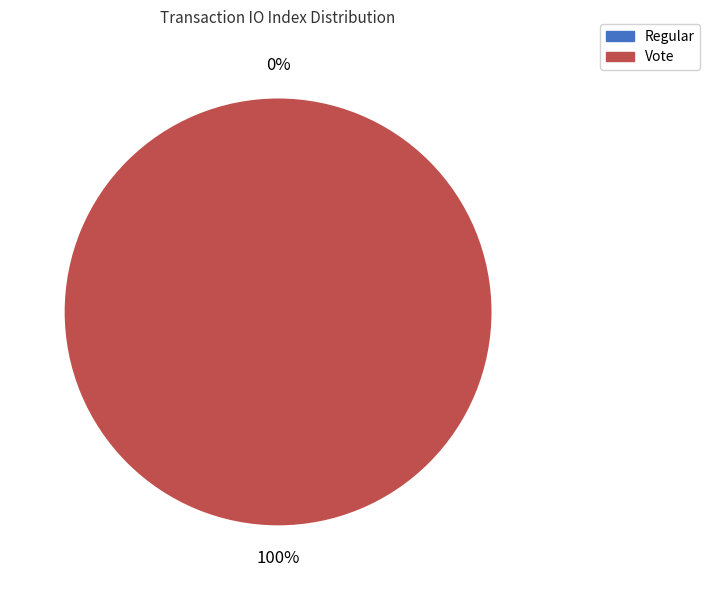

Which category has the smallest portion of the pie?

Regular (io_index=0)